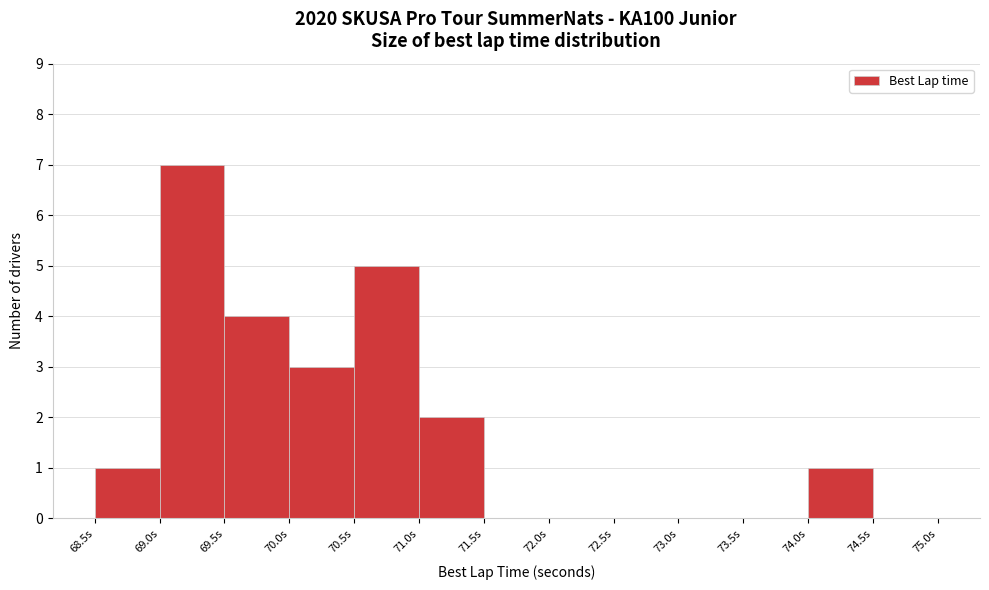

Reading left to right, list every bar in this chart as the range it spans on the x-axis followed by its height. The values are not printed on the chart, so give them approximately, as read against the axis.

68.5 to 69.0: 1
69.0 to 69.5: 7
69.5 to 70.0: 4
70.0 to 70.5: 3
70.5 to 71.0: 5
71.0 to 71.5: 2
71.5 to 72.0: 0
72.0 to 72.5: 0
72.5 to 73.0: 0
73.0 to 73.5: 0
73.5 to 74.0: 0
74.0 to 74.5: 1
74.5 to 75.0: 0